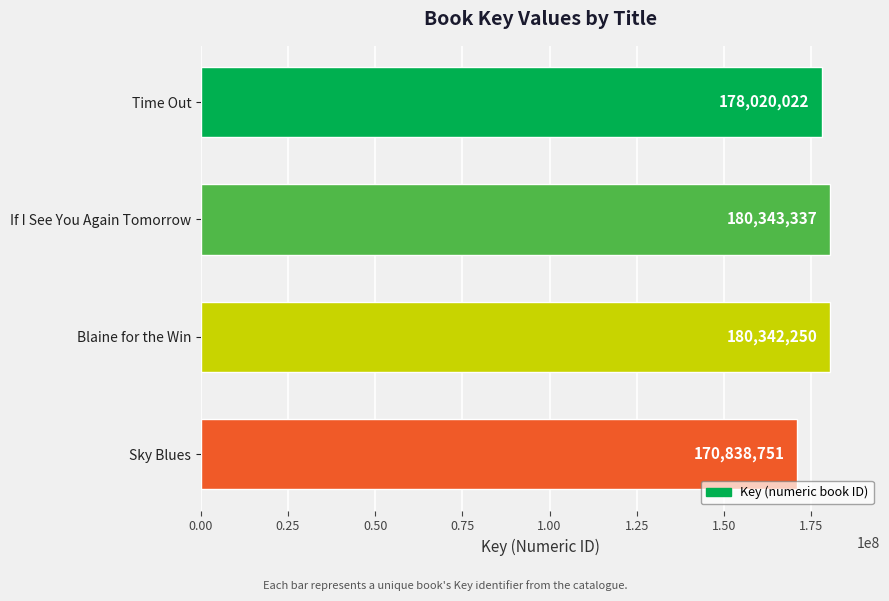

Which category has the highest value across all series?

If I See You Again Tomorrow